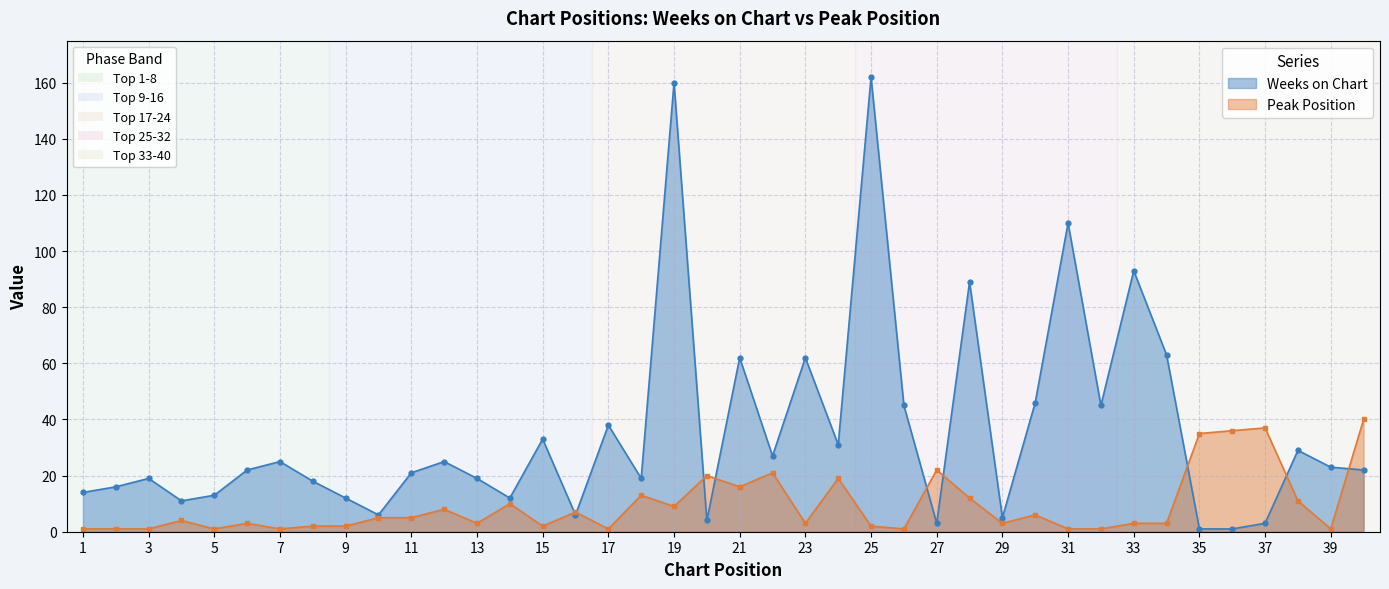

How many intersections are there between Weeks on Chart and Peak Position?

9